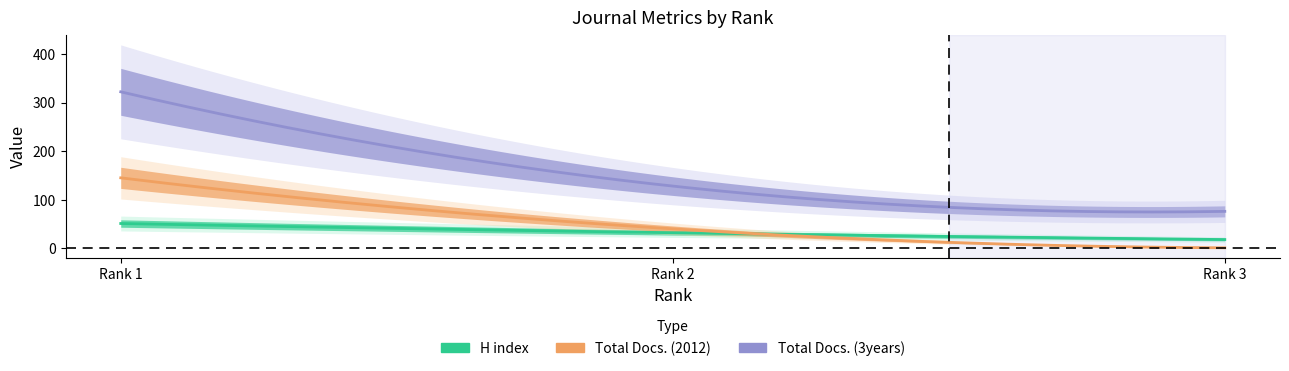

What are all the series names shown in the legend?

H index, Total Docs. (2012), Total Docs. (3years)